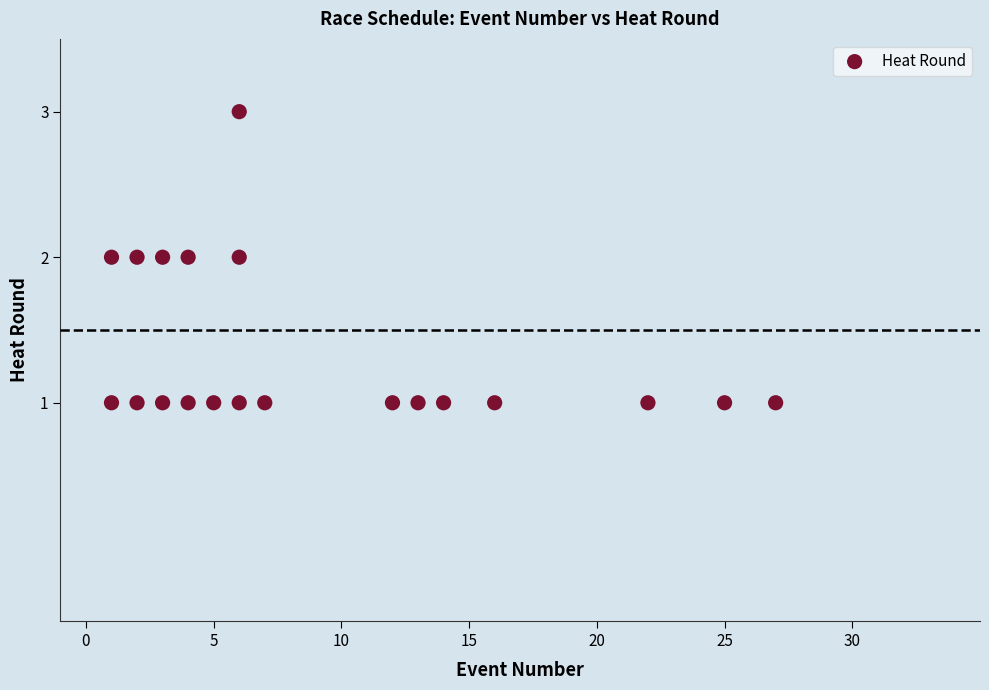

What is the range of X values (max minus min)?

26